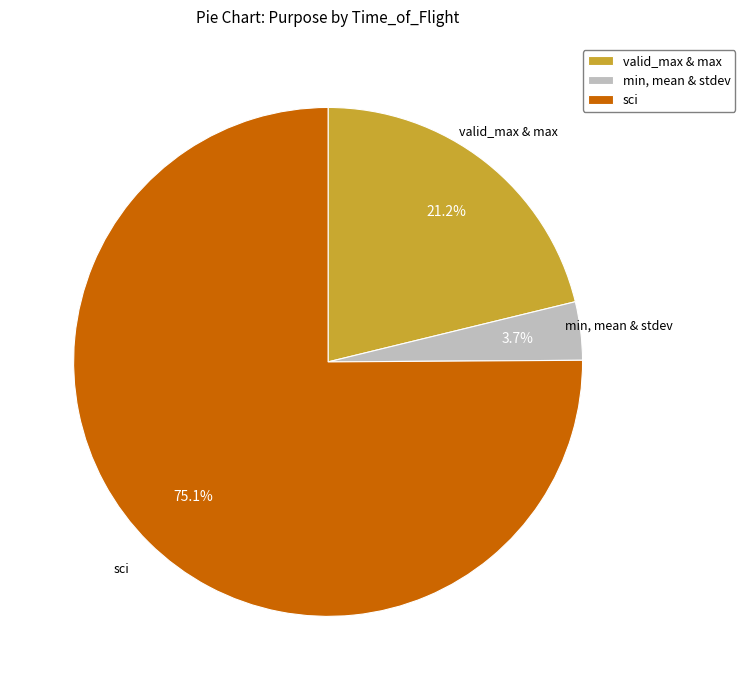

Which category has the biggest portion of the pie?

sci